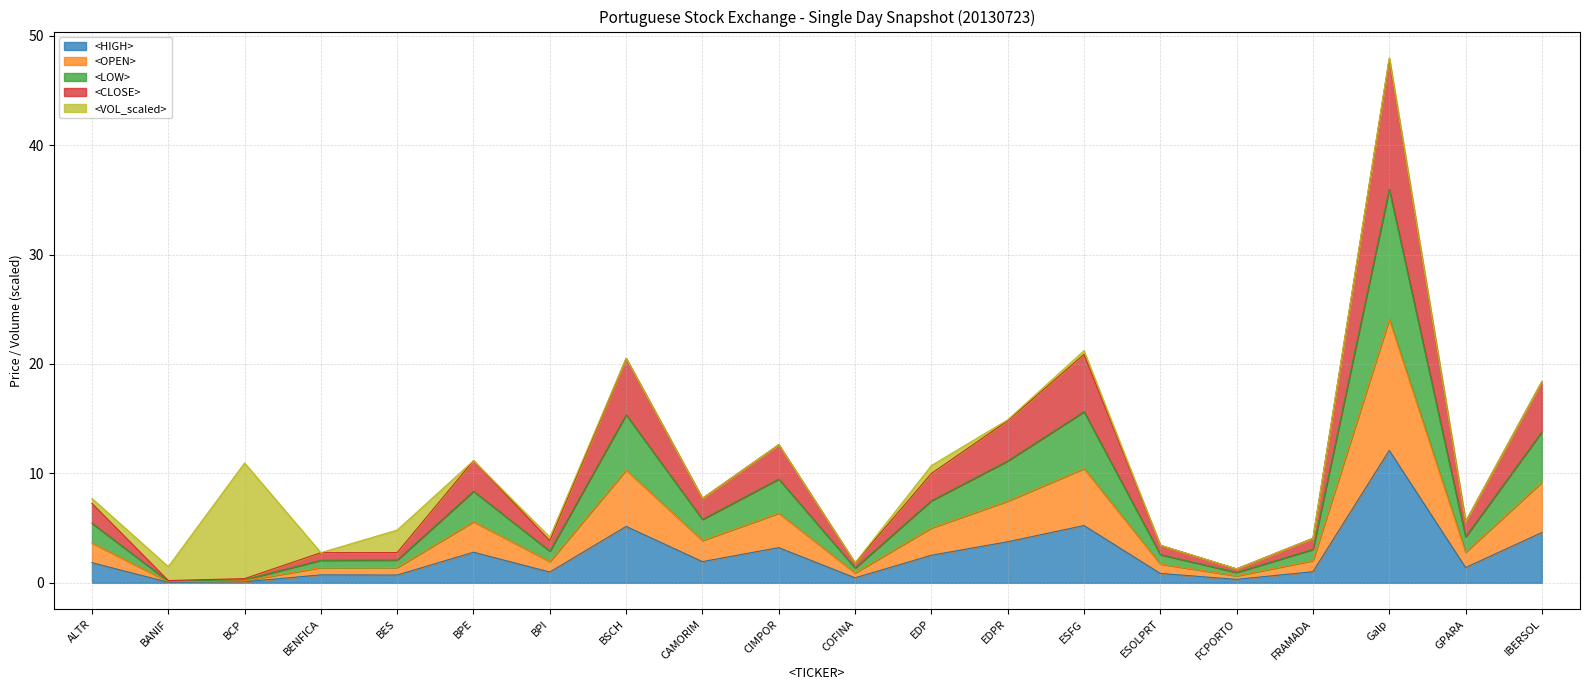

Which series changed the most between ALTR and EDPR?

<OPEN>